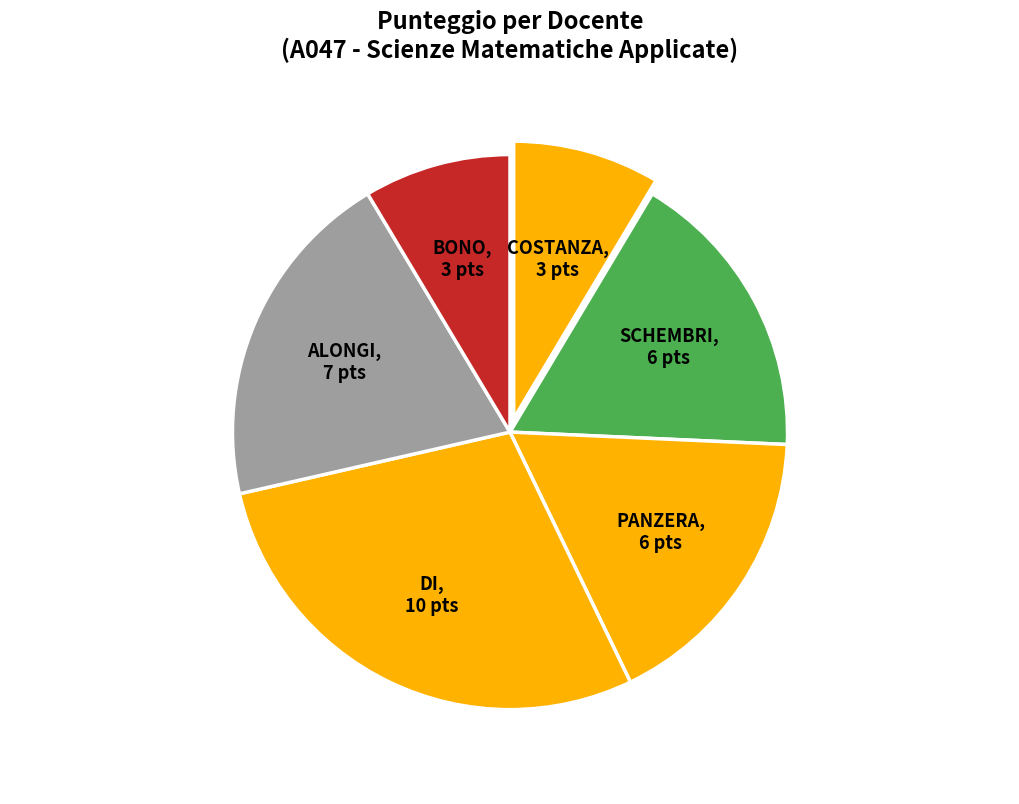

Is it true that COSTANZA is 9% of the pie?

True